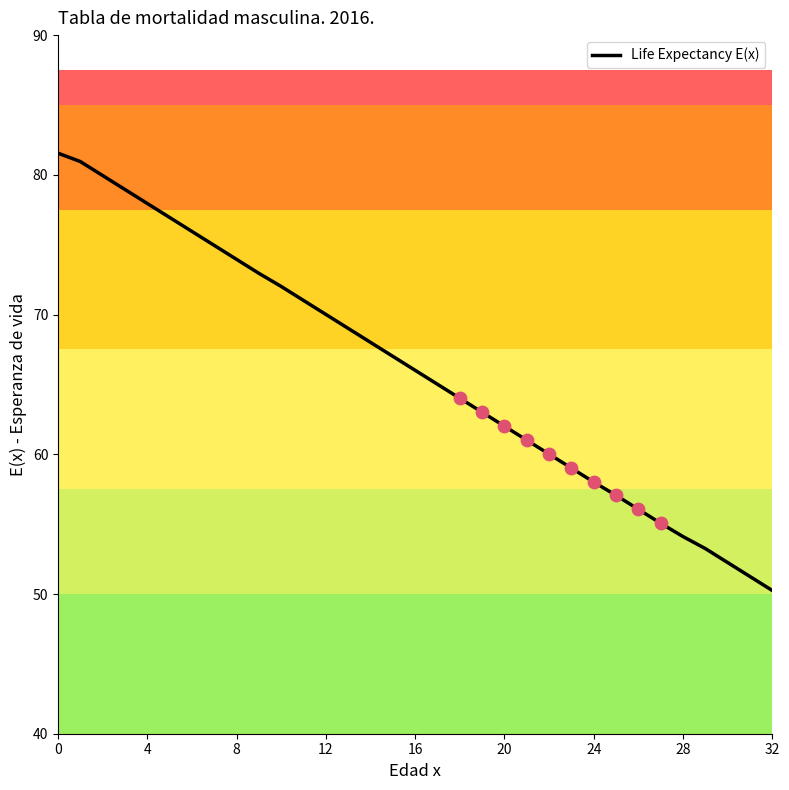

What is the difference between the maximum and minimum values?

31.3